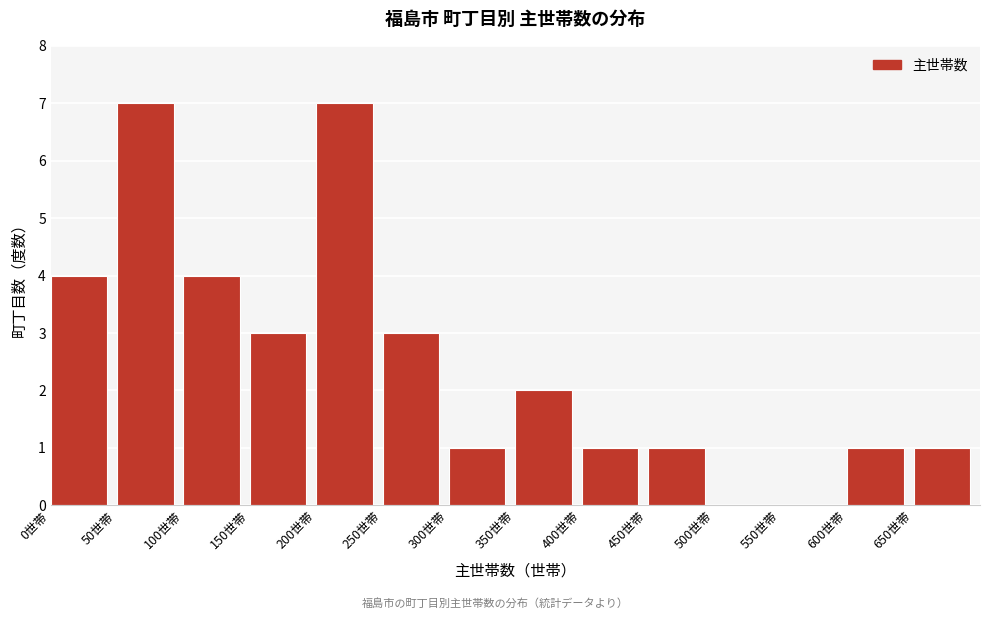

How tall is the bar that spans 100 to 150 on the x-axis? The values are not printed on the chart, so give them approximately, as read against the axis.

4